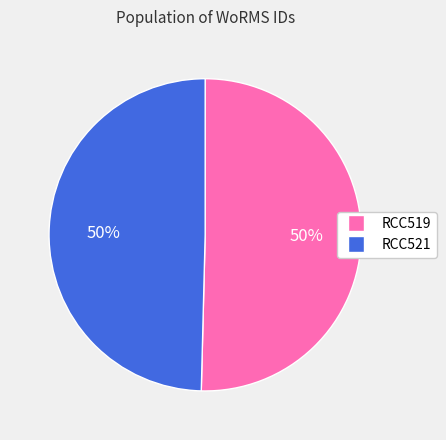

Combined, do RCC521 and RCC519 account for over 50%?

Yes